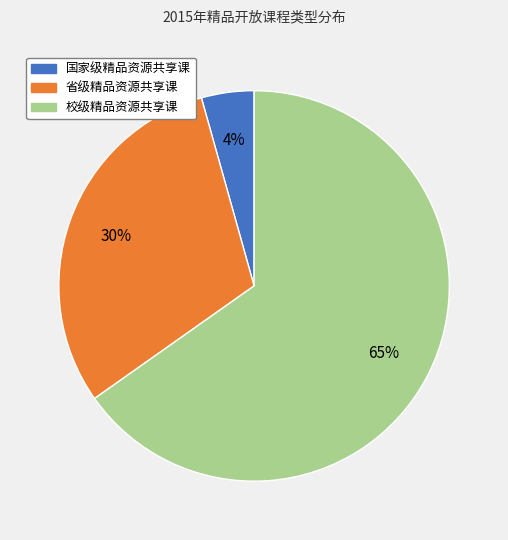

What percentage is the 国家级精品资源共享课 slice, to the nearest percent?

4%